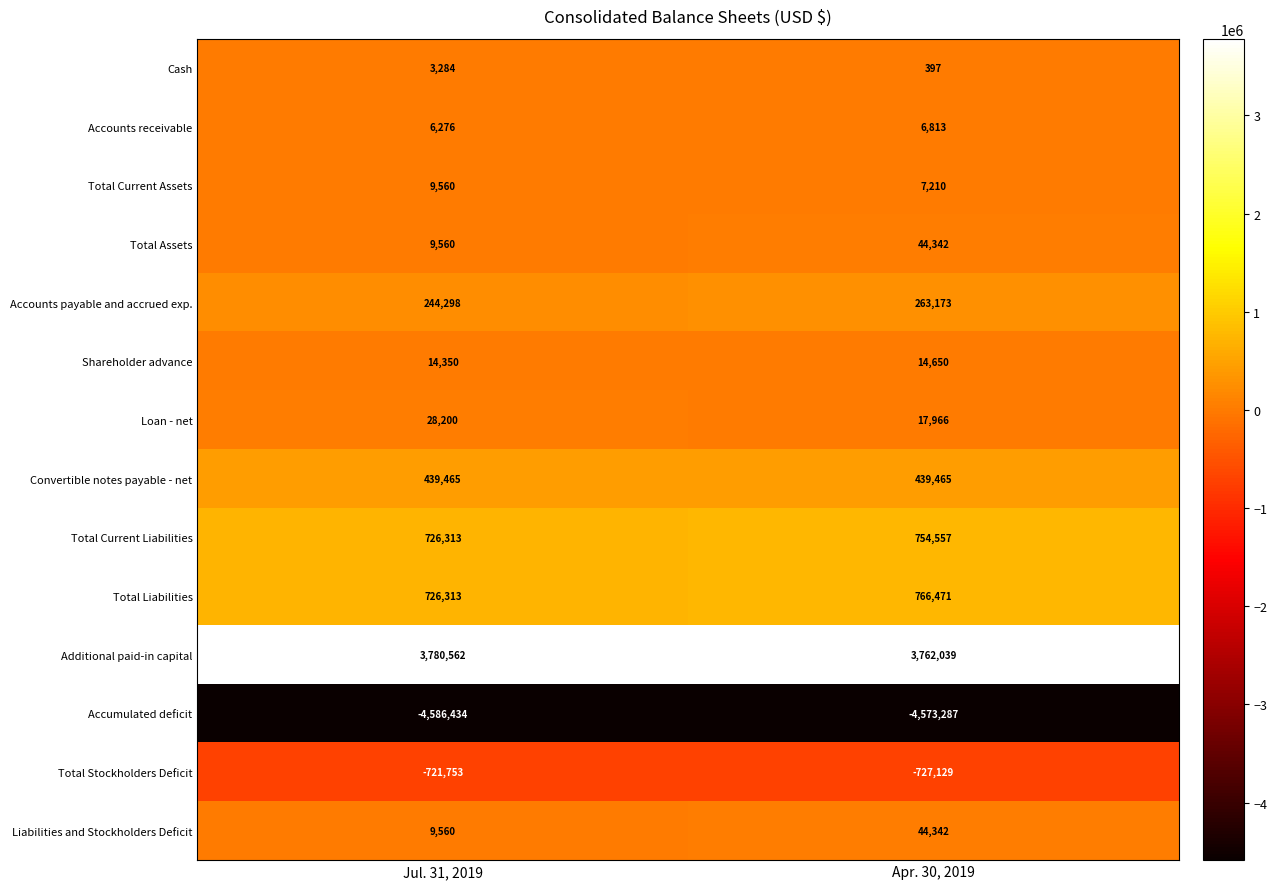

What is the total value across all series at Jul. 31, 2019?

689554